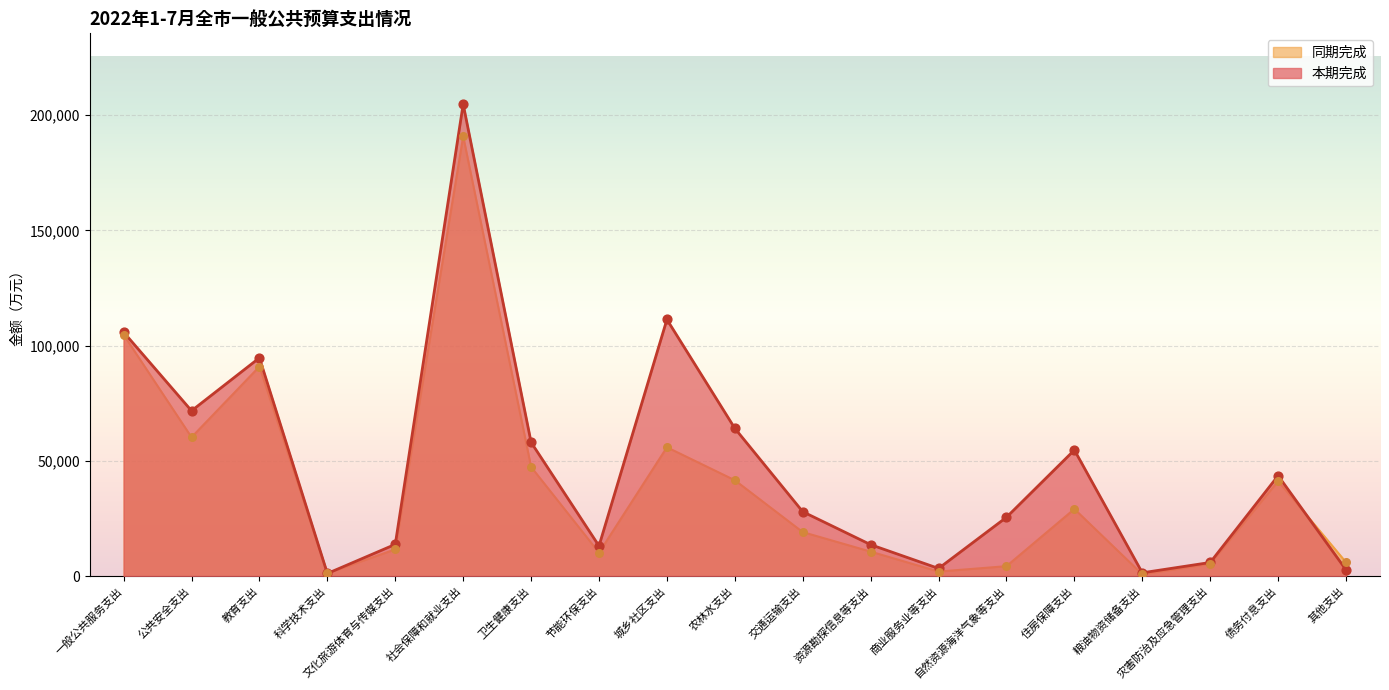

Is the value of 同期完成 at 科学技术支出 greater than the value of 本期完成 at 资源勘探信息等支出?

No